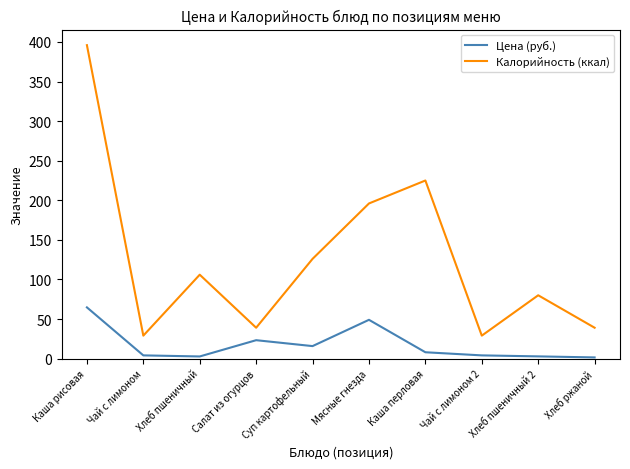

The Калорийность (ккал) series shows 659.1 at Каша рисовая. True or false?

False